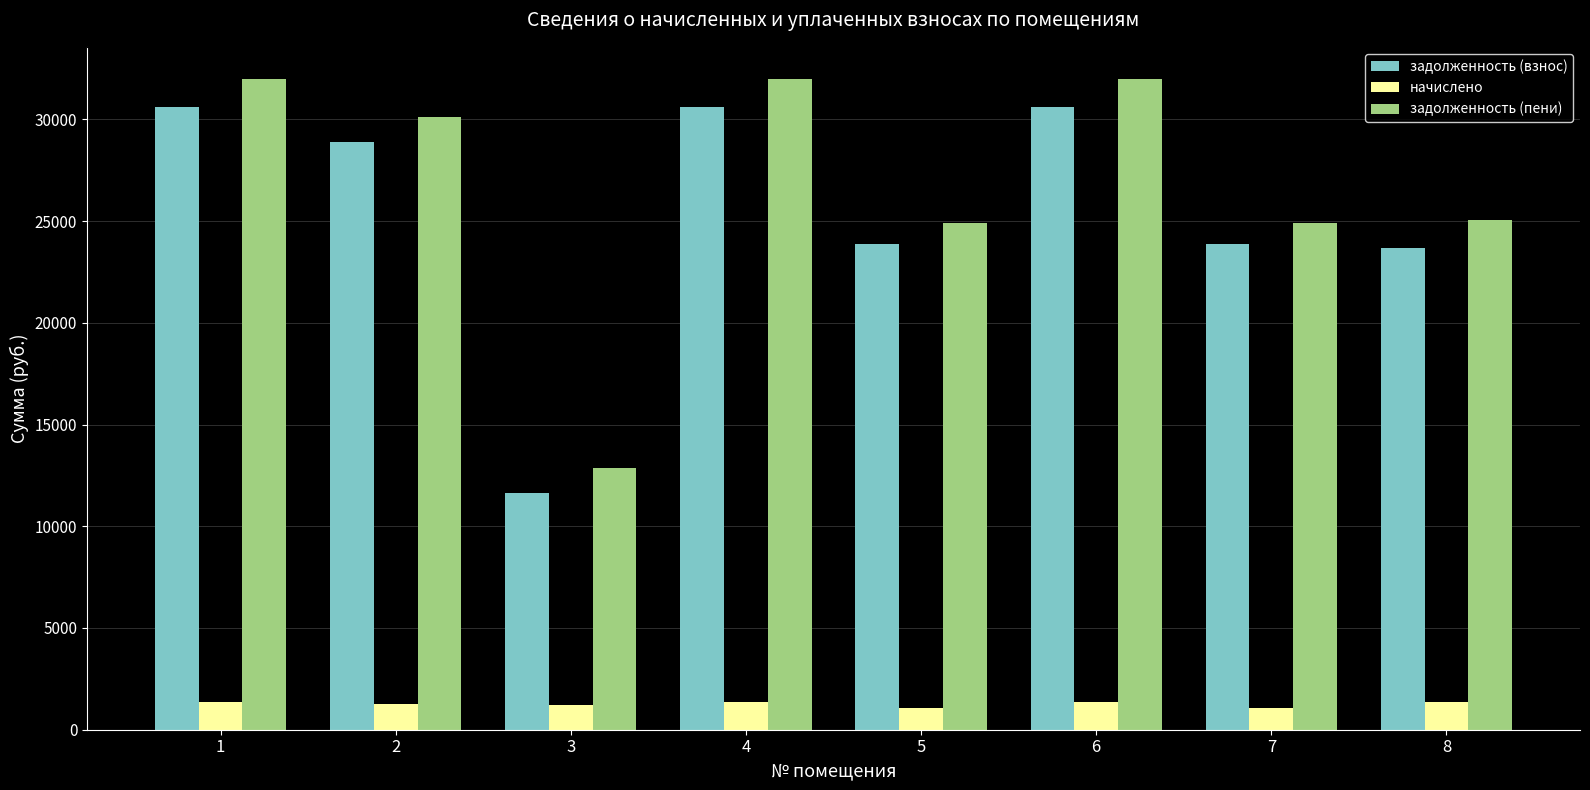

What is the value of the начислено bar at the 8th from the left?

1339.2